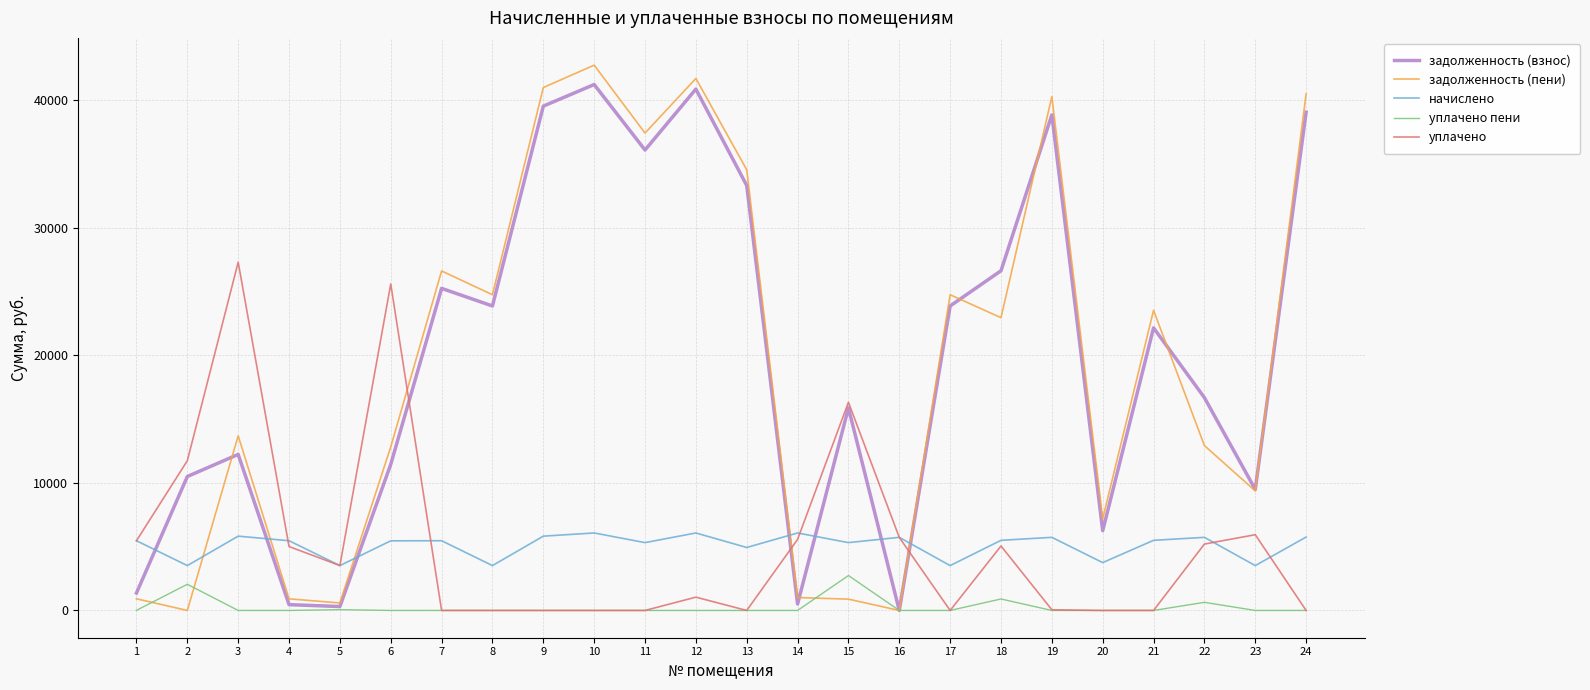

The value of начислено at 19 is 7831.1. True or false?

False